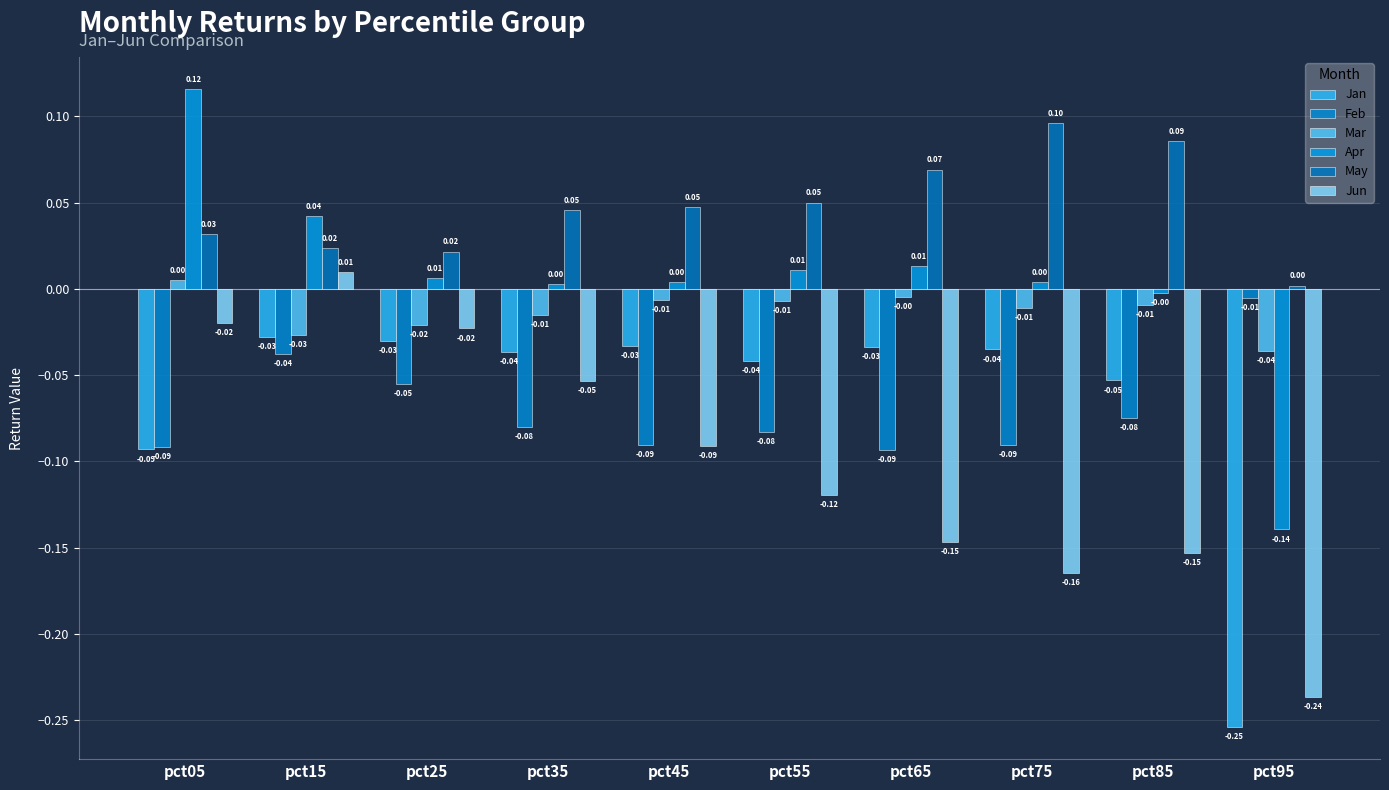

How many distinct data groups are displayed?

6